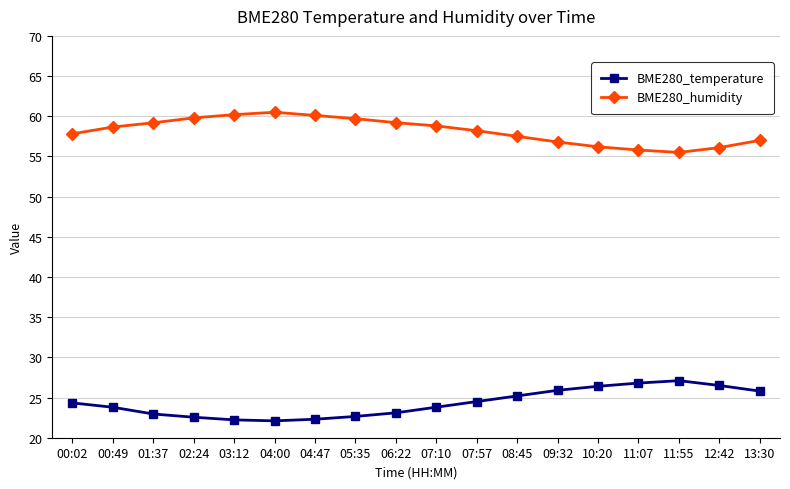

In BME280_temperature, how many points are higher than both neighbors (excluding endpoints)?

1